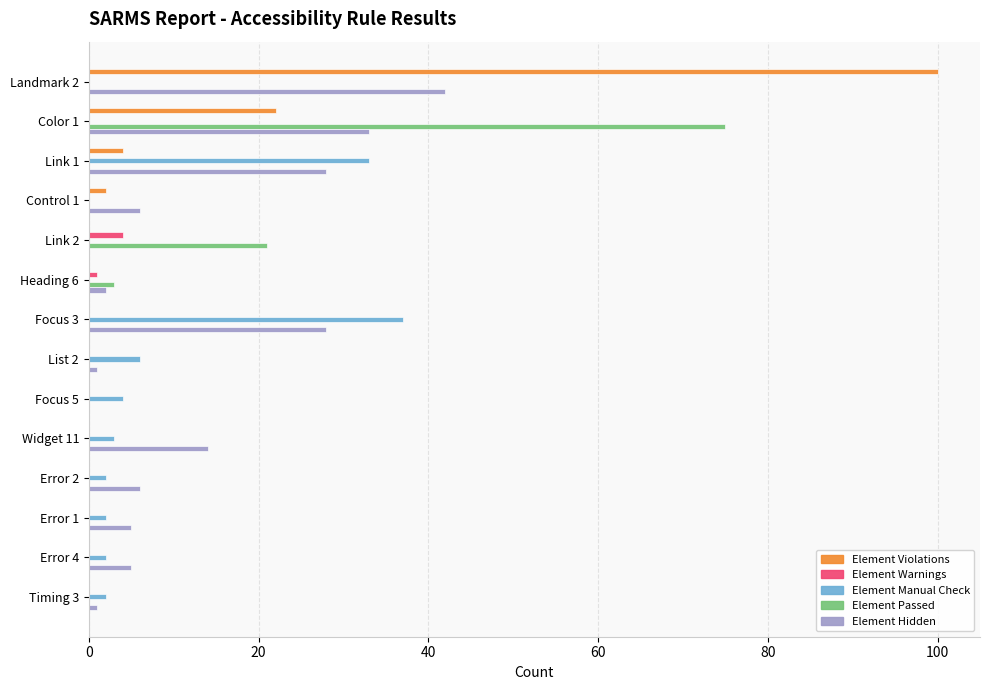

At which label does Element Passed reach its peak?

Color 1